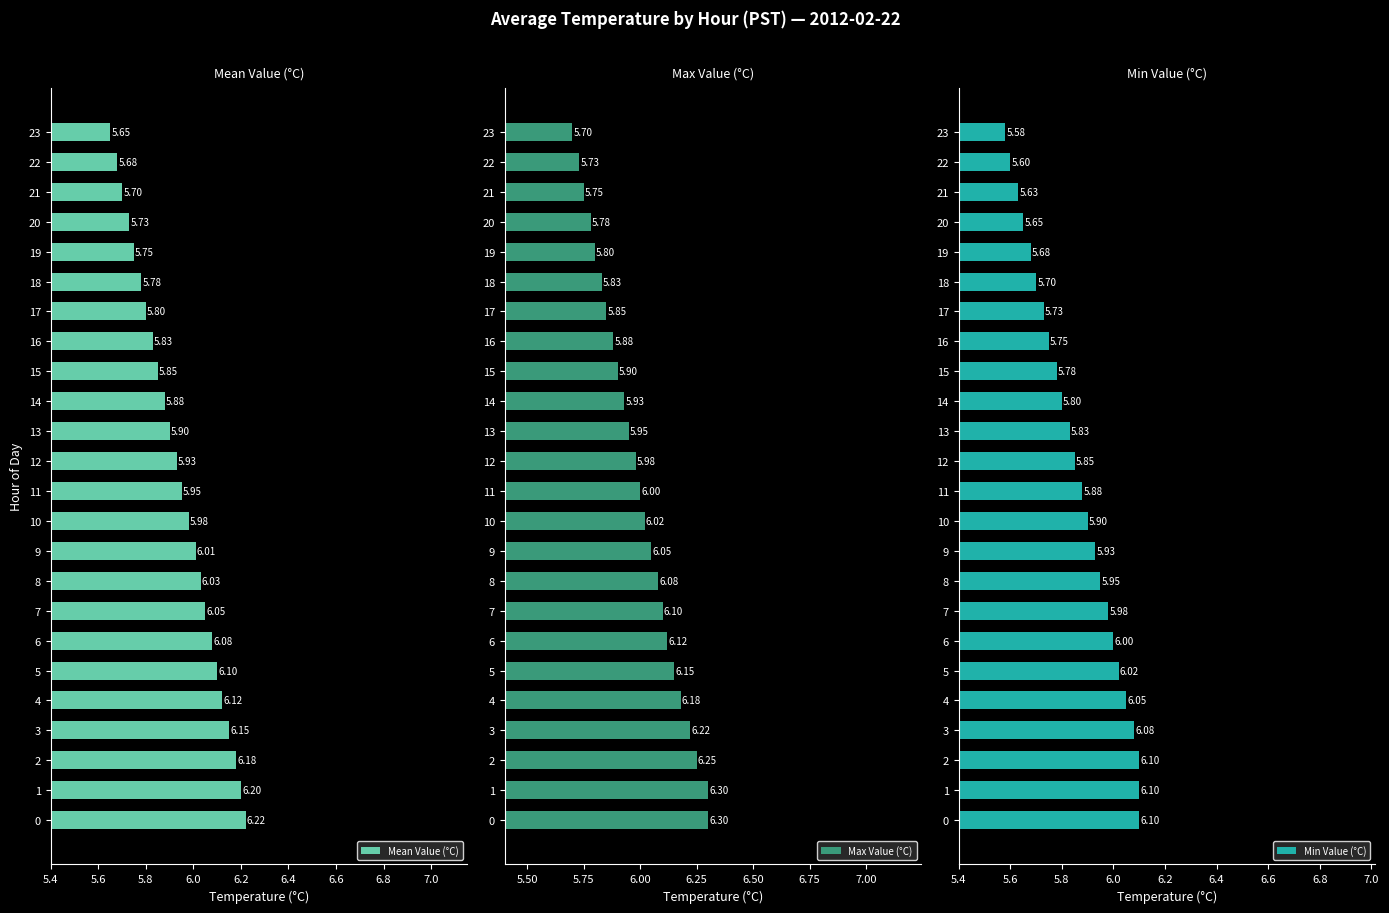

Rank the categories by Mean Value (°C) value from lowest to highest.

23, 22, 21, 20, 19, 18, 17, 16, 15, 14, 13, 12, 11, 10, 9, 8, 7, 6, 5, 4, 3, 2, 1, 0